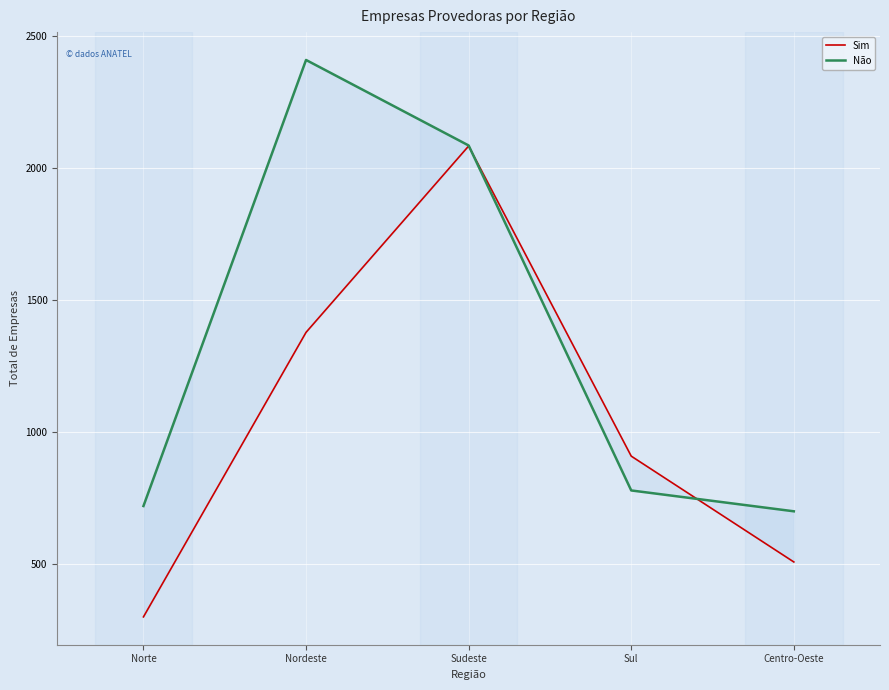

What is the sum of the Sim values at Sudeste and Centro-Oeste?

2588